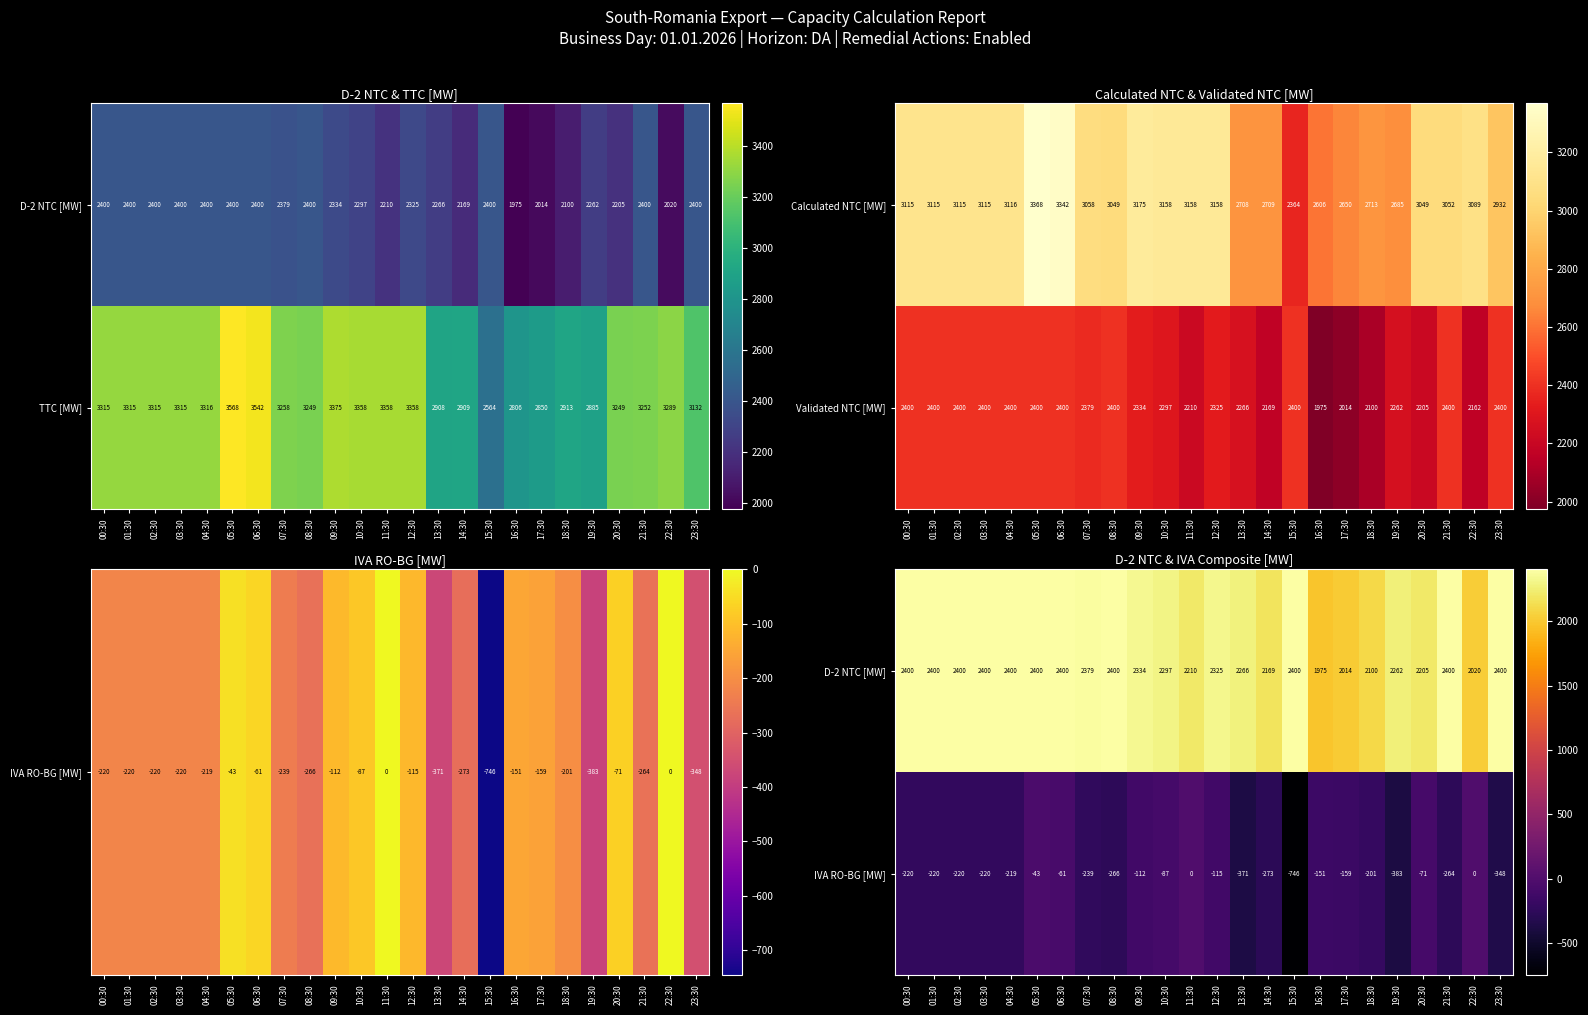

The value of IVA RO-BG [MW] at 04:30 is -360. True or false?

False